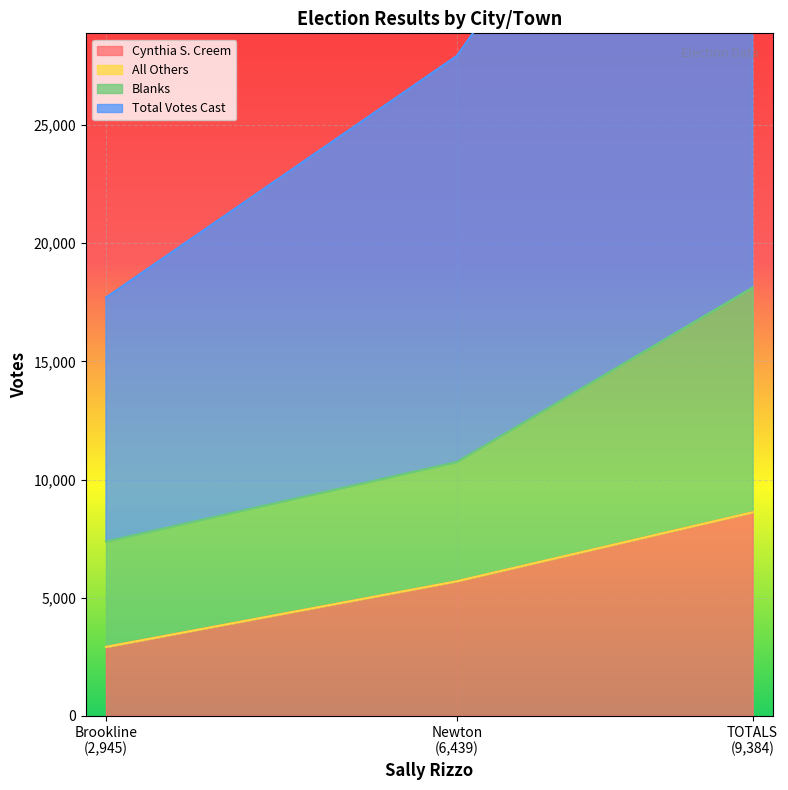

What is the minimum value for Cynthia S. Creem?

2916